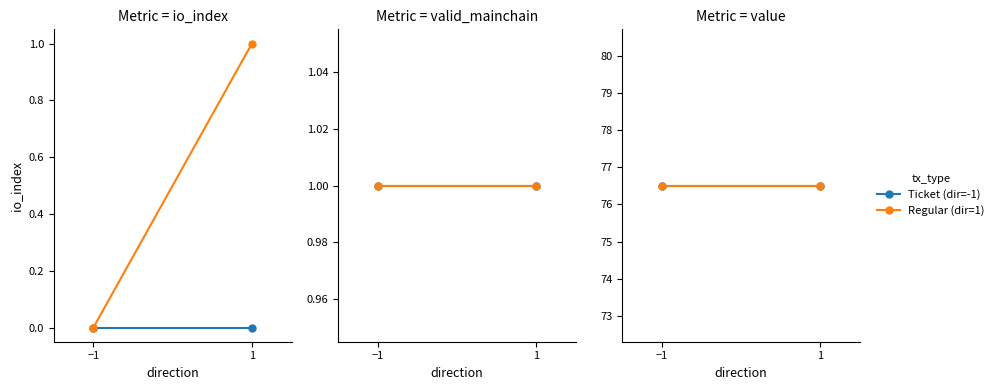

Reading right to left, list all the values displayed in this chart.

io_index: 1=1.0	1=0.0	-1=0.0	-1=0.0
valid_mainchain: 1=1.0	1=1.0	-1=1.0	-1=1.0
value: 1=76.5	1=76.5	-1=76.5	-1=76.5